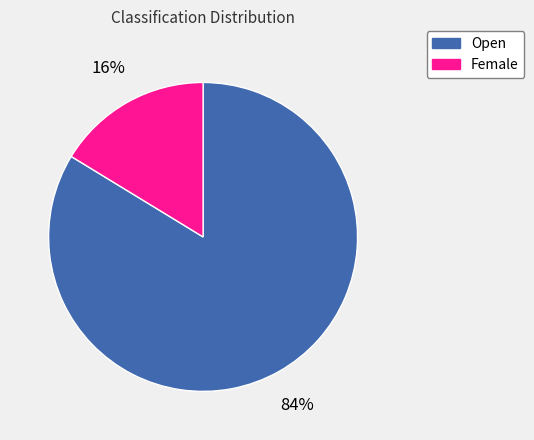

Is there a majority slice in this chart?

Yes